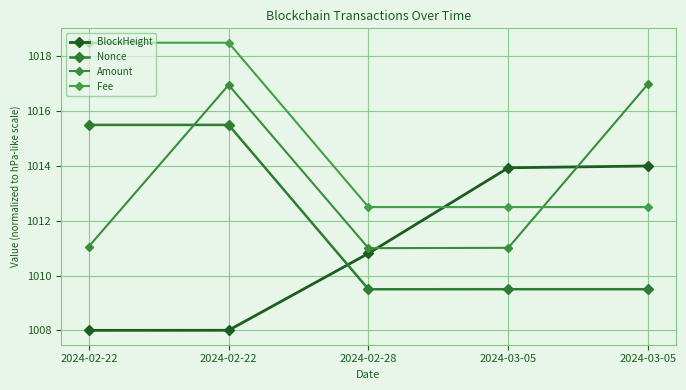

Which series has the largest total across all categories?

Fee